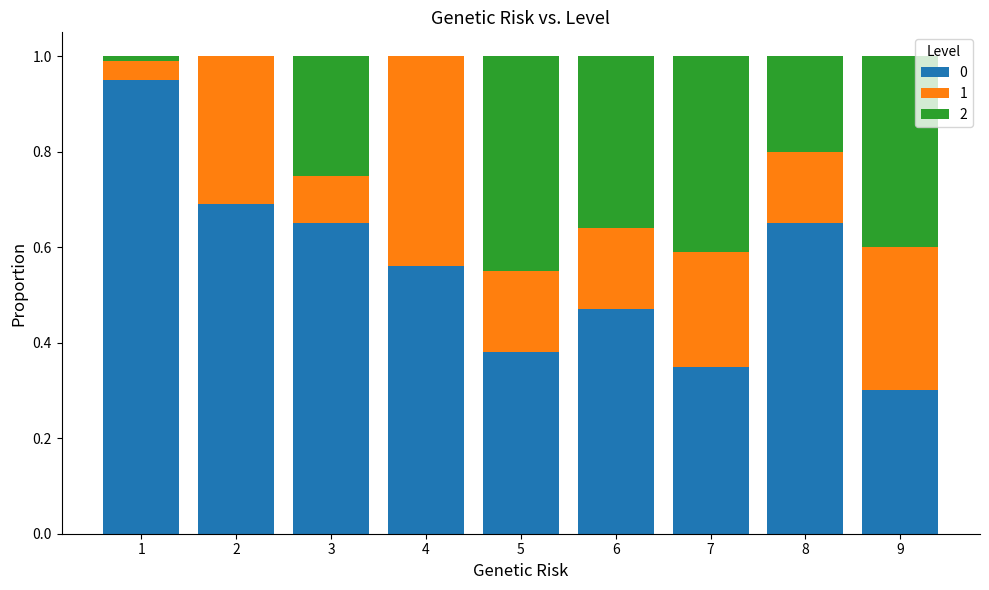

Are the bars grouped side by side (vs. stacked)?

No